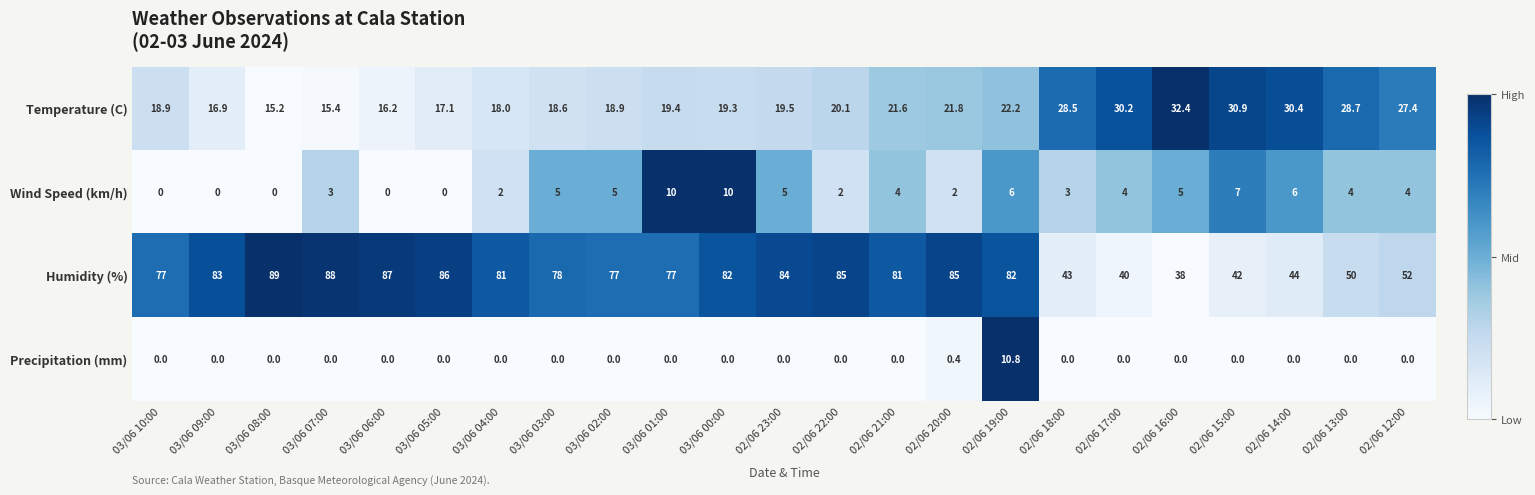

What is the average value of the Humidity (%) series?

70.9